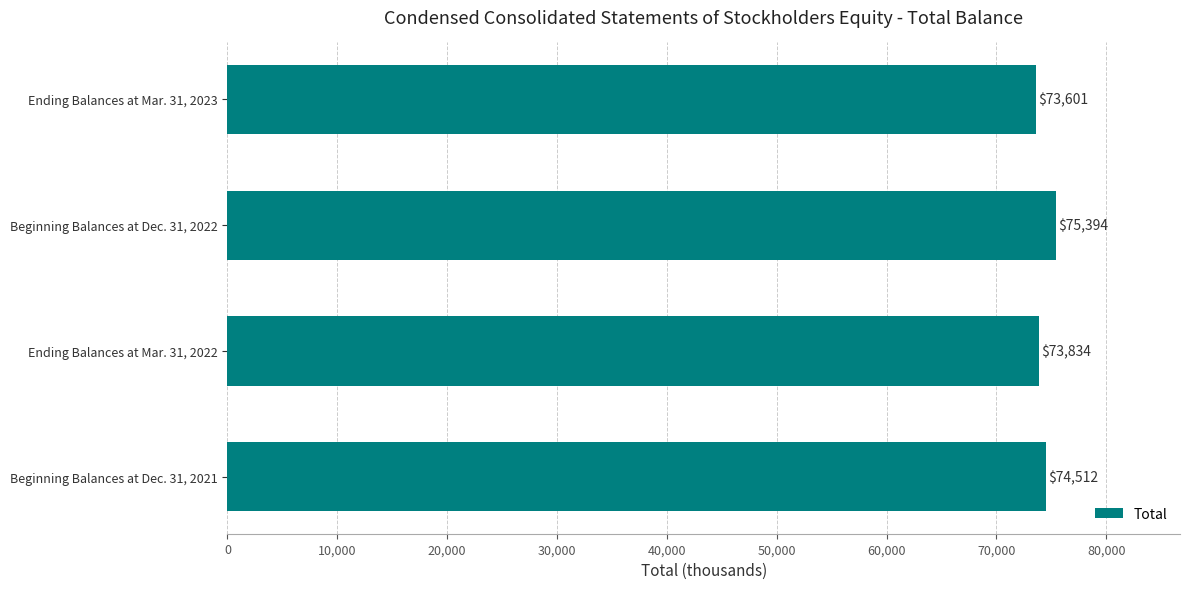

What is the difference between the maximum and minimum values?

1793